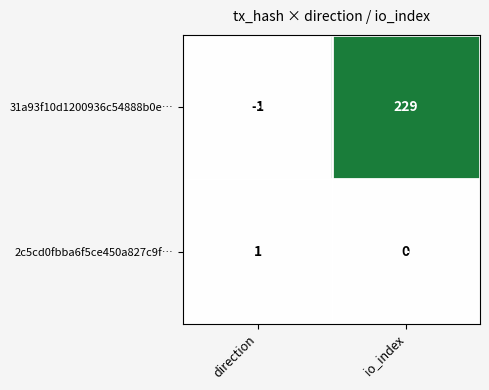

What is the greatest value displayed?

229